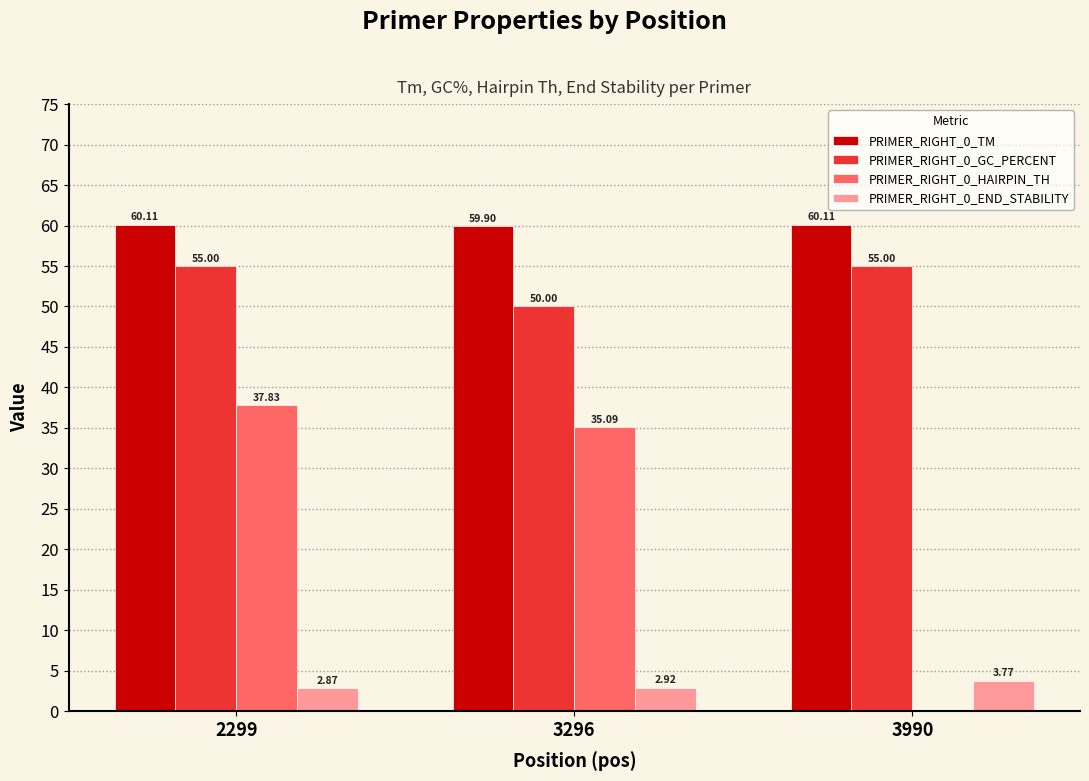

At which category is the sum across all series the highest?

2299